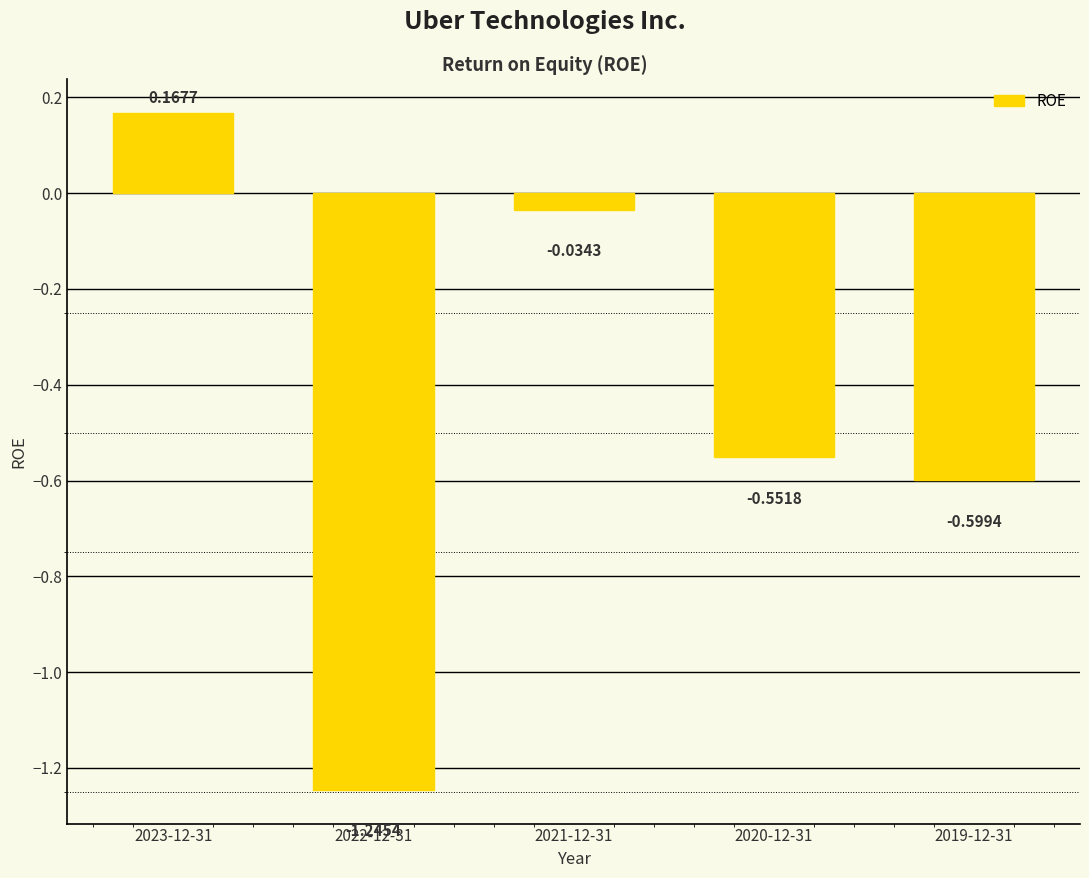

Rank the categories by value from highest to lowest.

2023-12-31, 2021-12-31, 2020-12-31, 2019-12-31, 2022-12-31